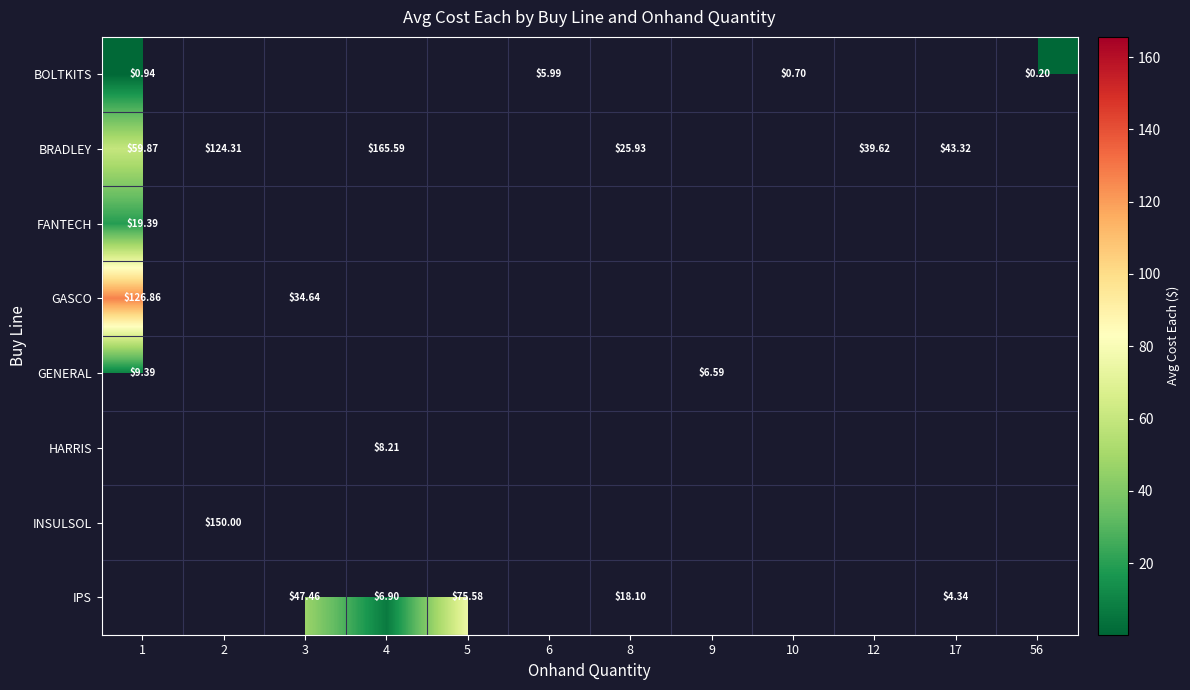

The BRADLEY series shows 39.6 at 12. True or false?

True